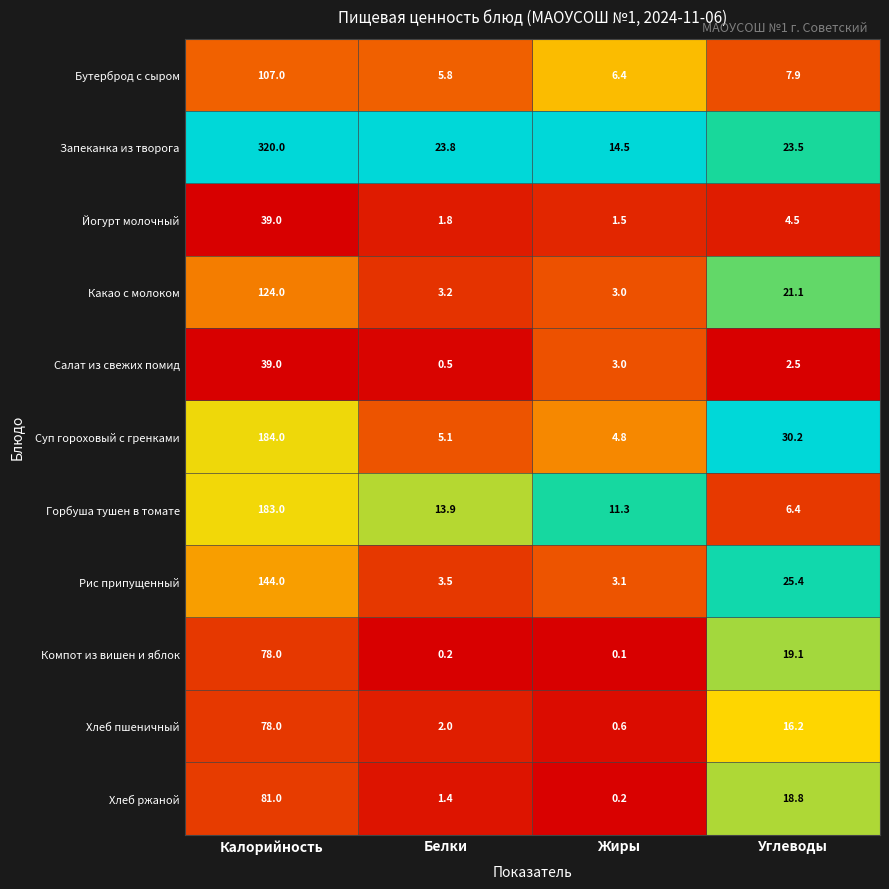

What is the sum of the Горбуша тушен в томате values at Жиры and Белки?

25.2